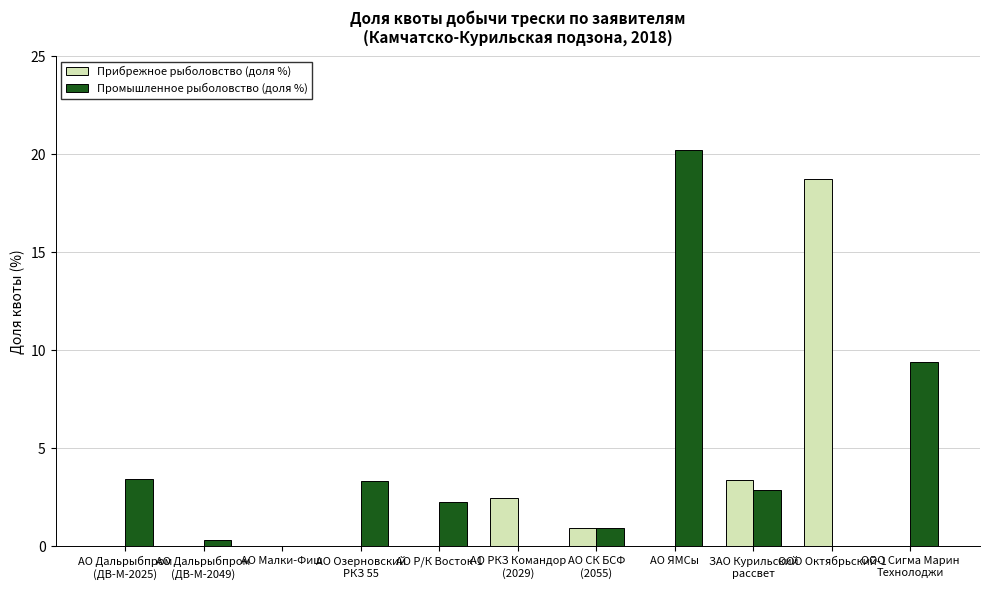

Which series has the largest total across all categories?

Промышленное рыболовство (доля %)